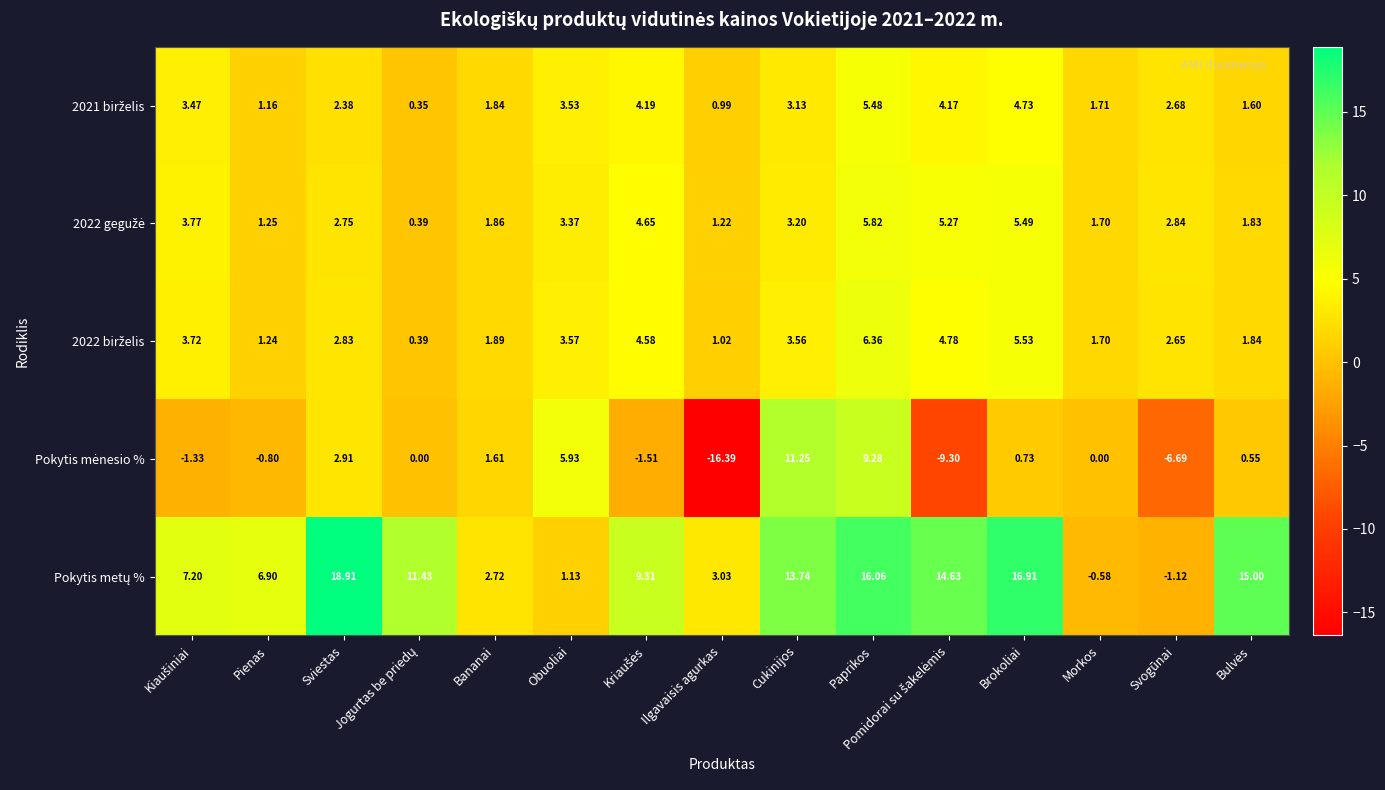

At which category is the sum across all series the highest?

Paprikos